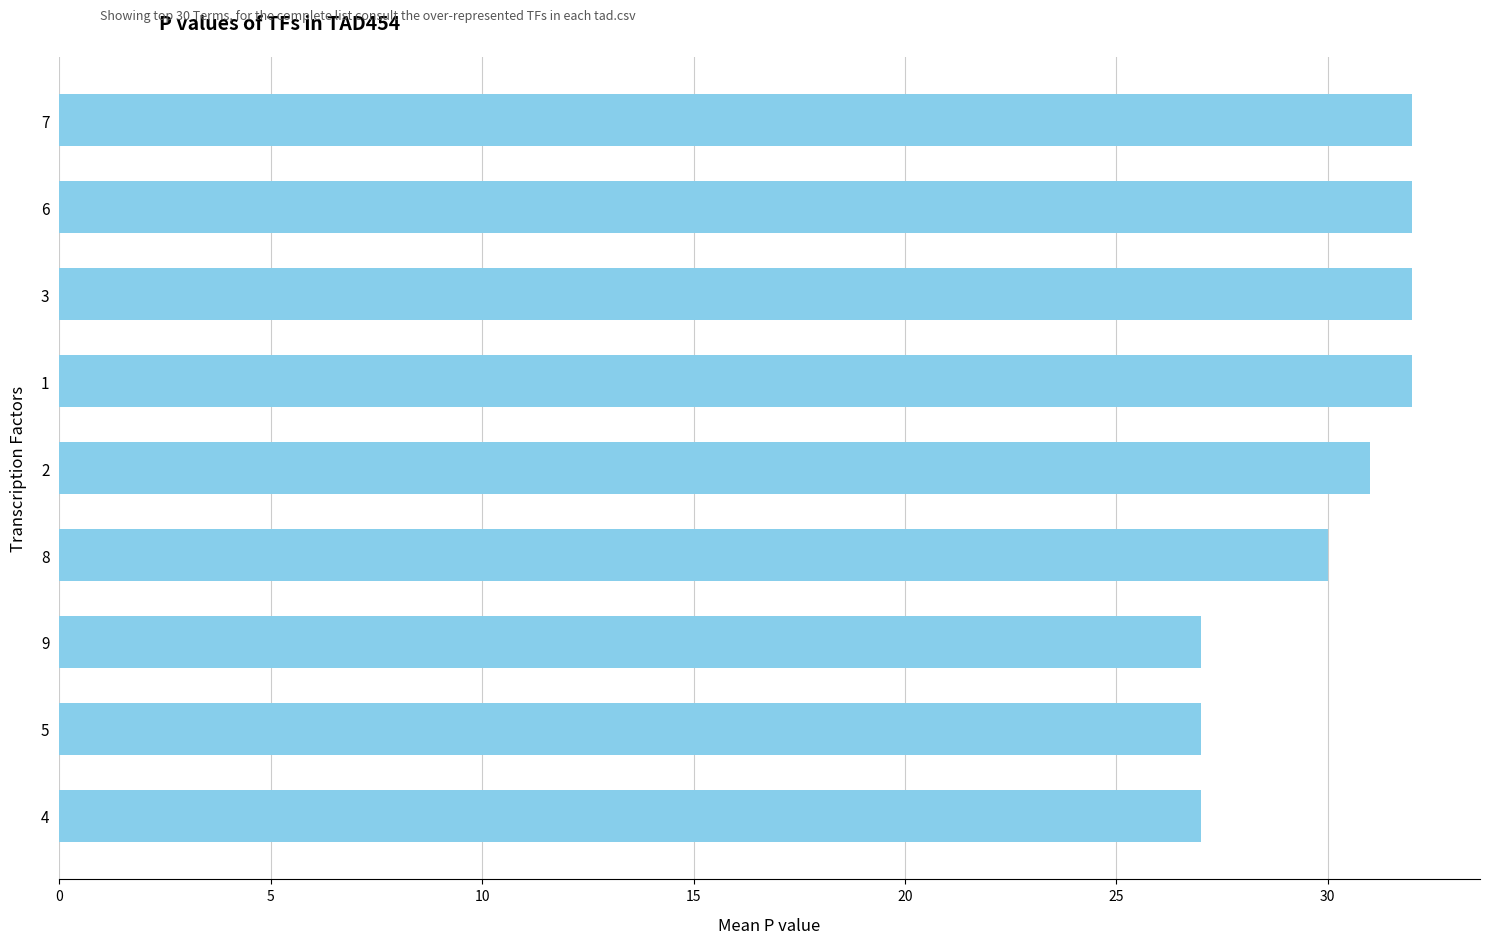

What is the label of the 9th bar from the bottom?

7